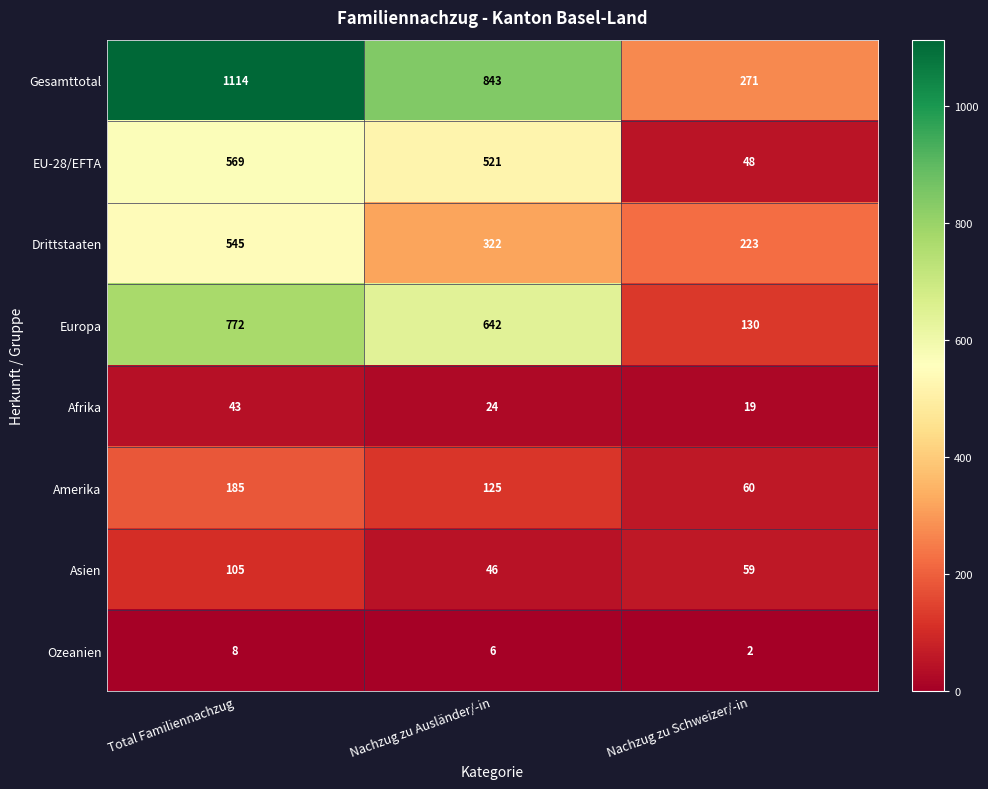

Which series has the largest total across all categories?

Gesamttotal